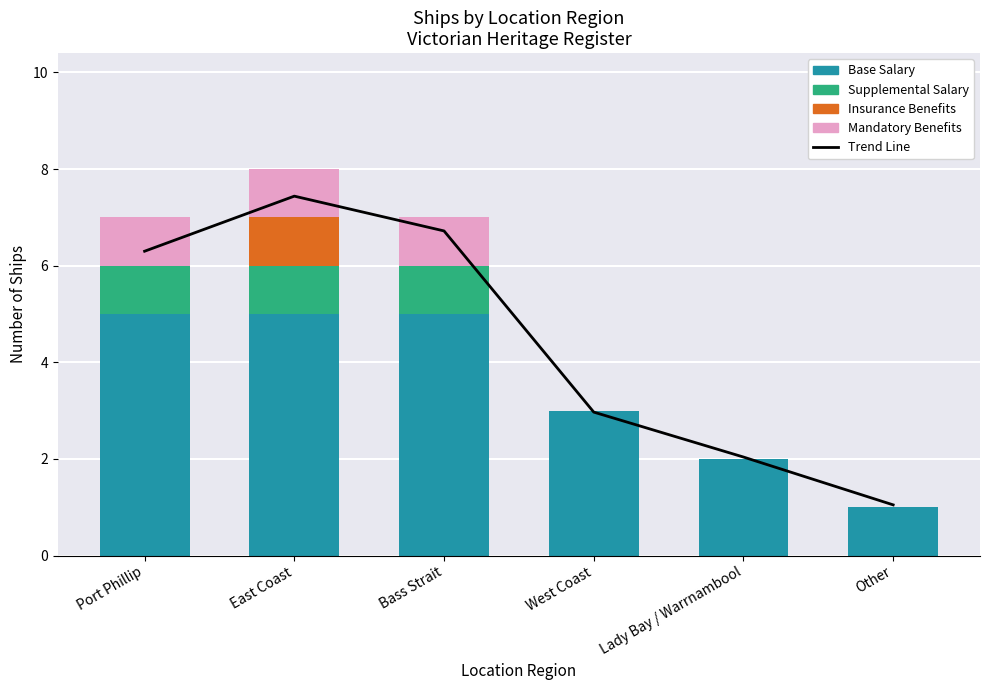

Count the number of categories in the chart.

6